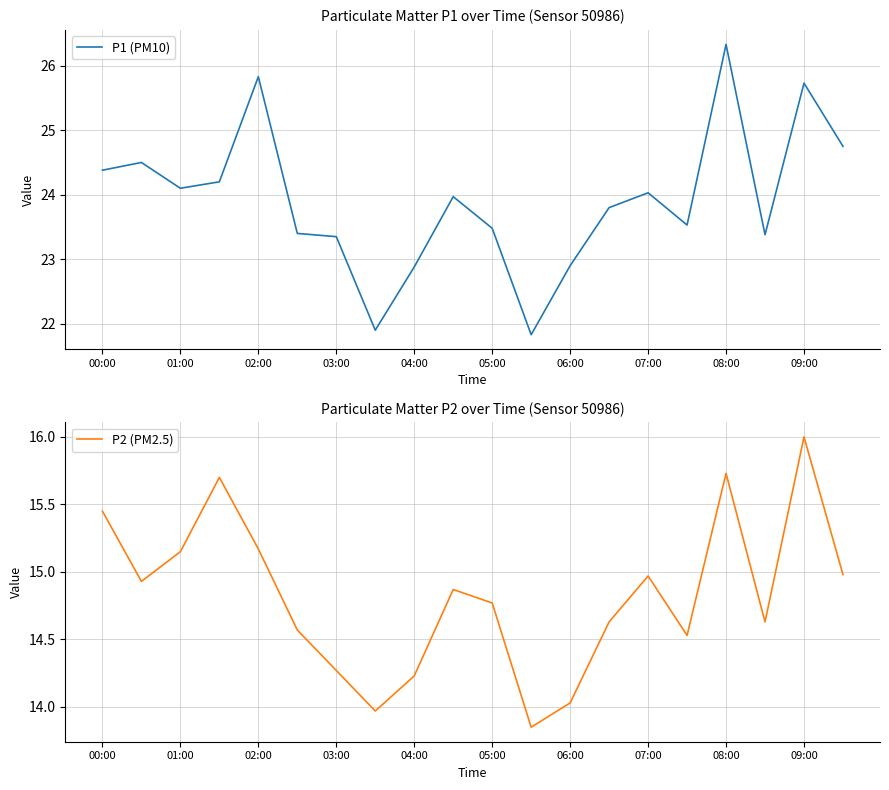

What are all the series names shown in the legend?

P1 (PM10), P2 (PM2.5)